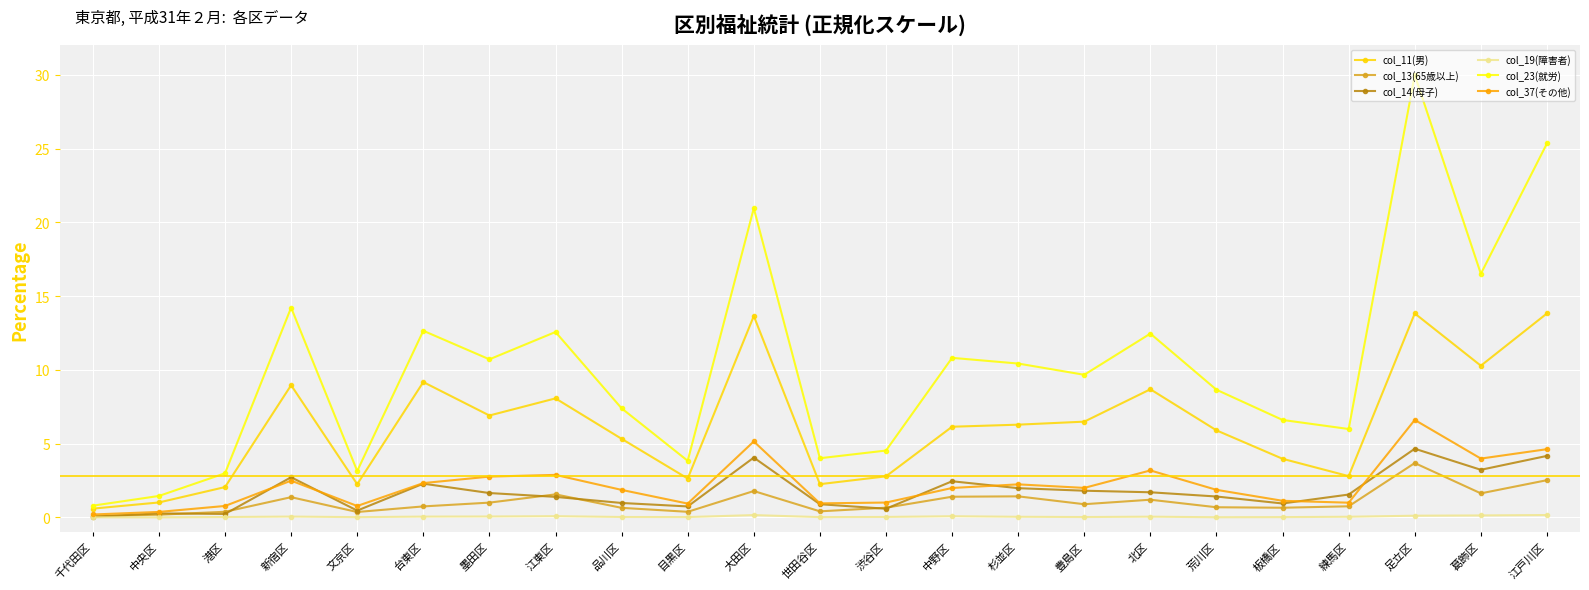

What is the value of the col_13(65歳以上) point at the 11th from the left?

1.8